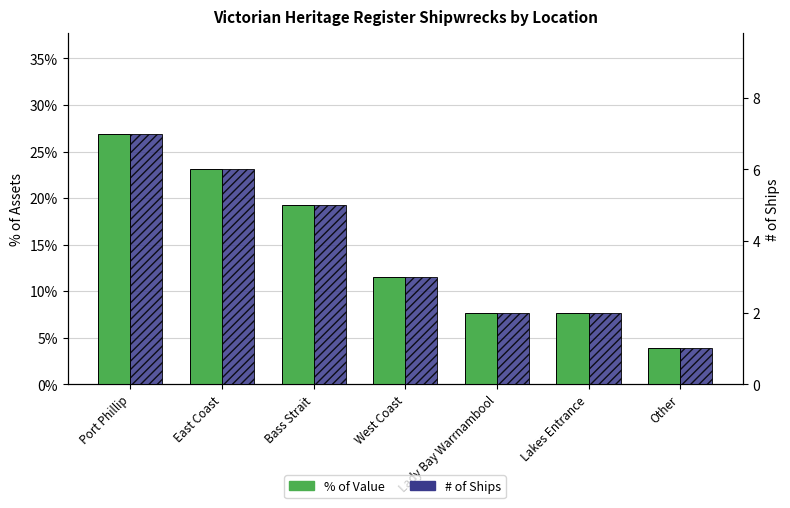

At how many categories does at least one series exceed 12?

3